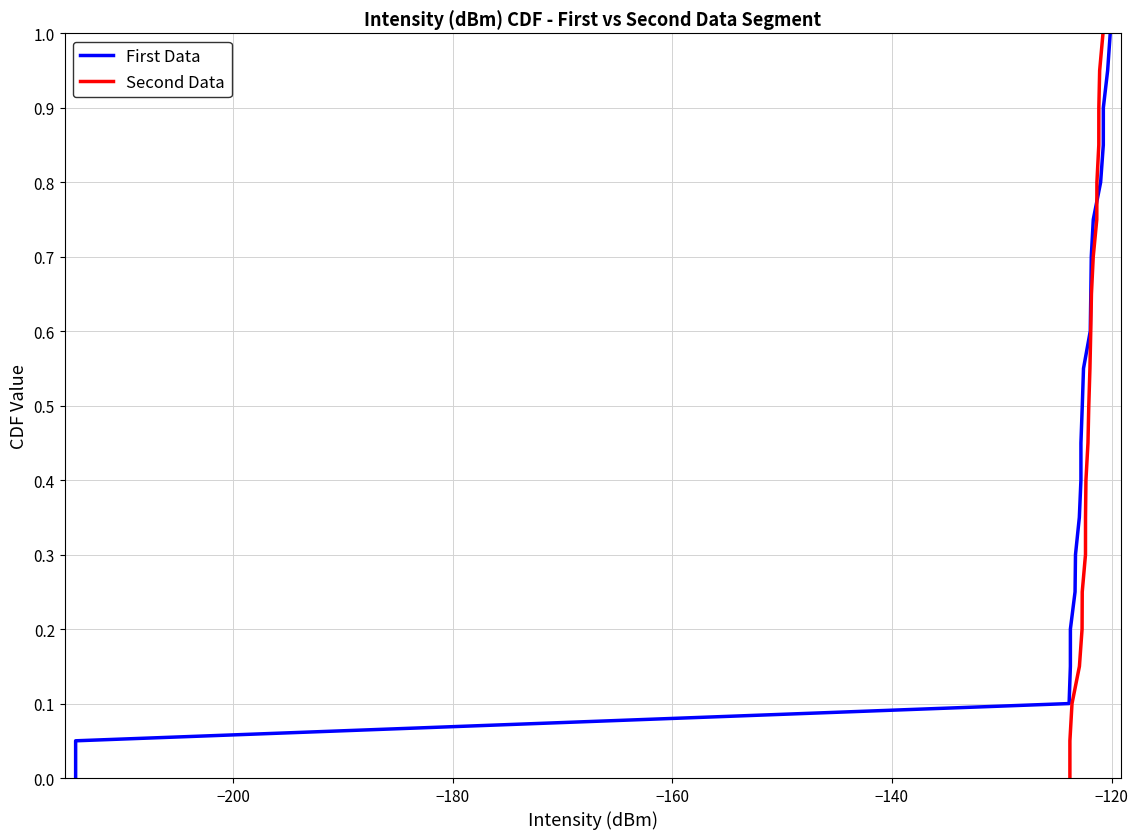

What is the difference between the maximum and minimum values in the First Data series?

1.0